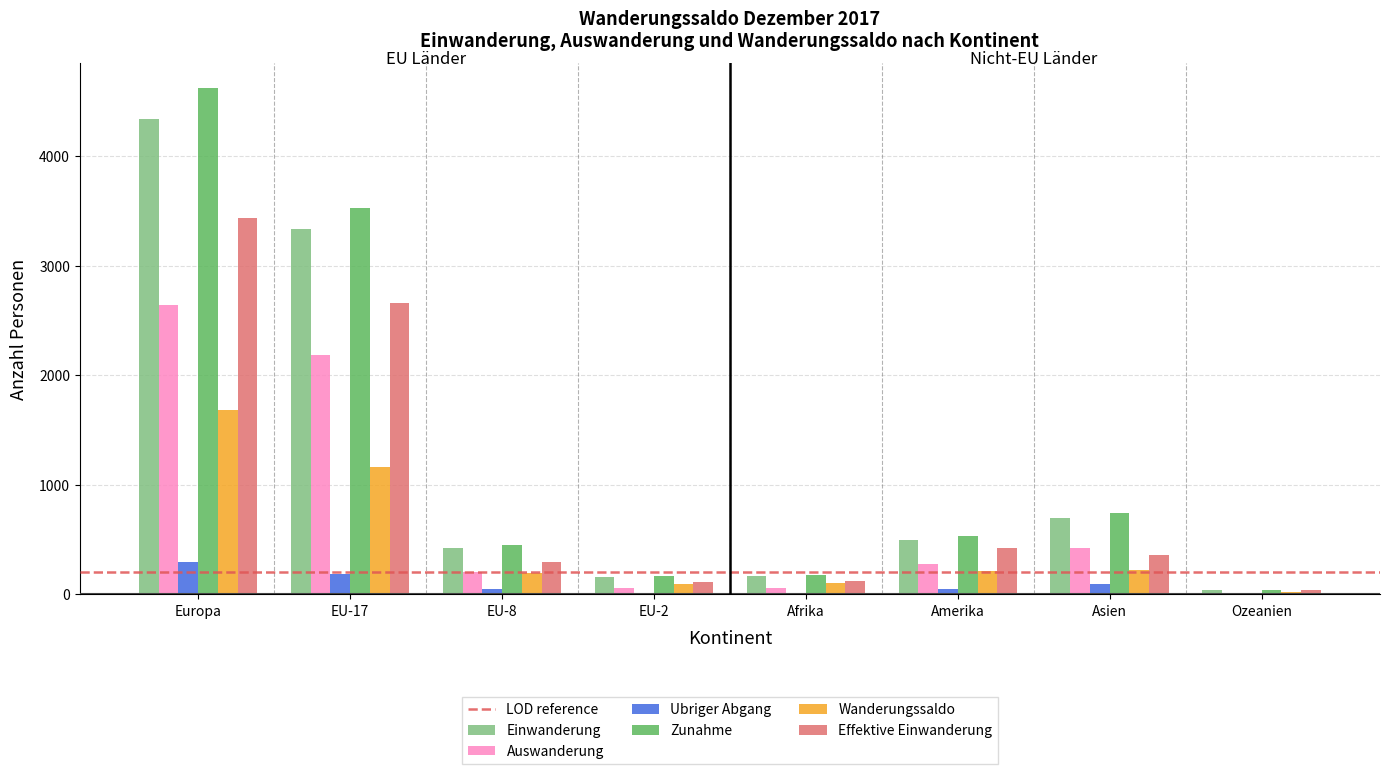

What is the sum of all Zunahme values?

10258